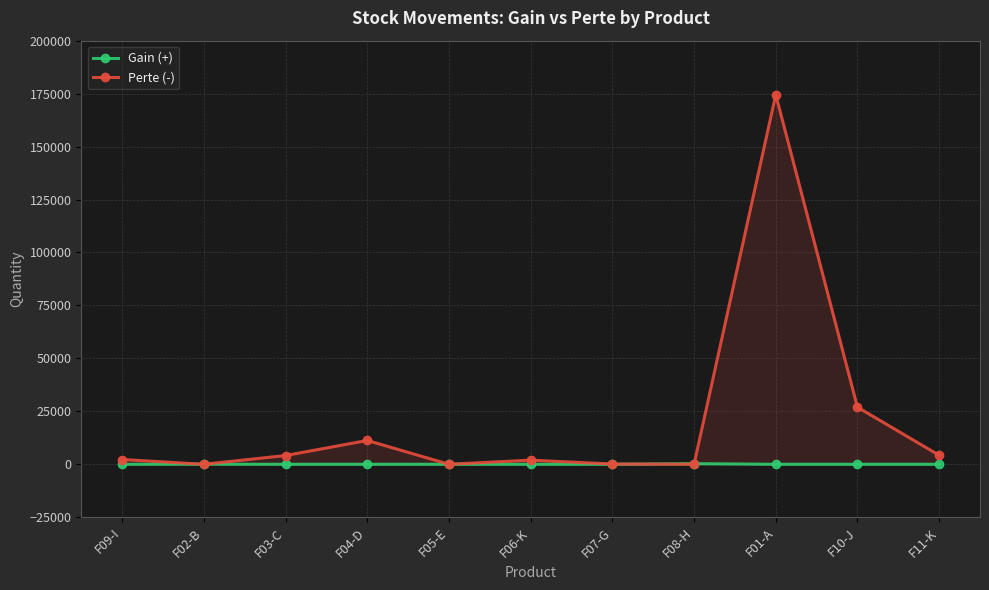

How many distinct data groups are displayed?

2